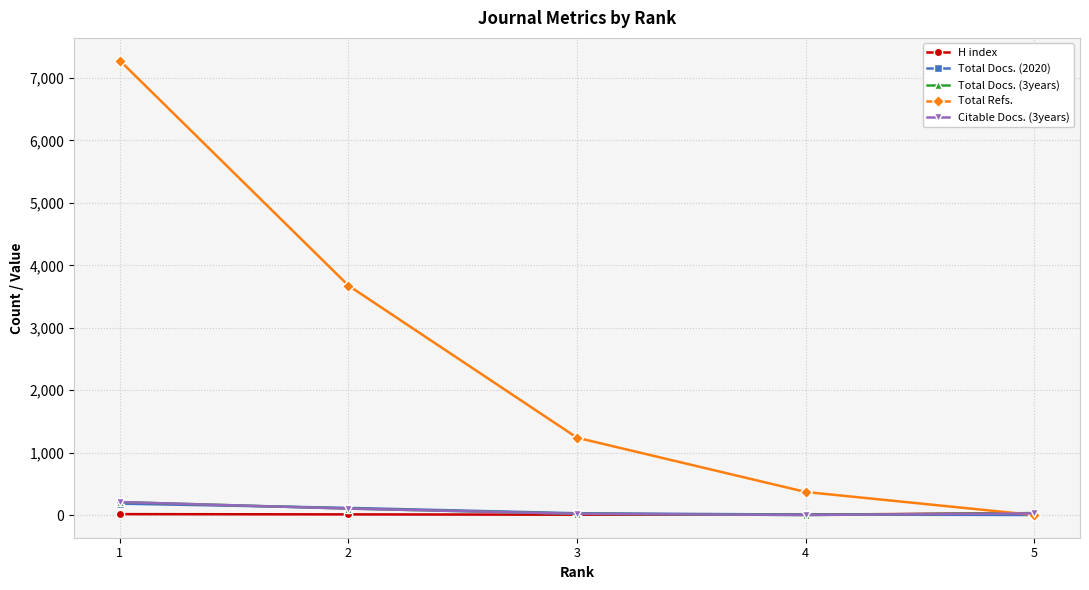

Is this an area chart (filled region under the line)?

No